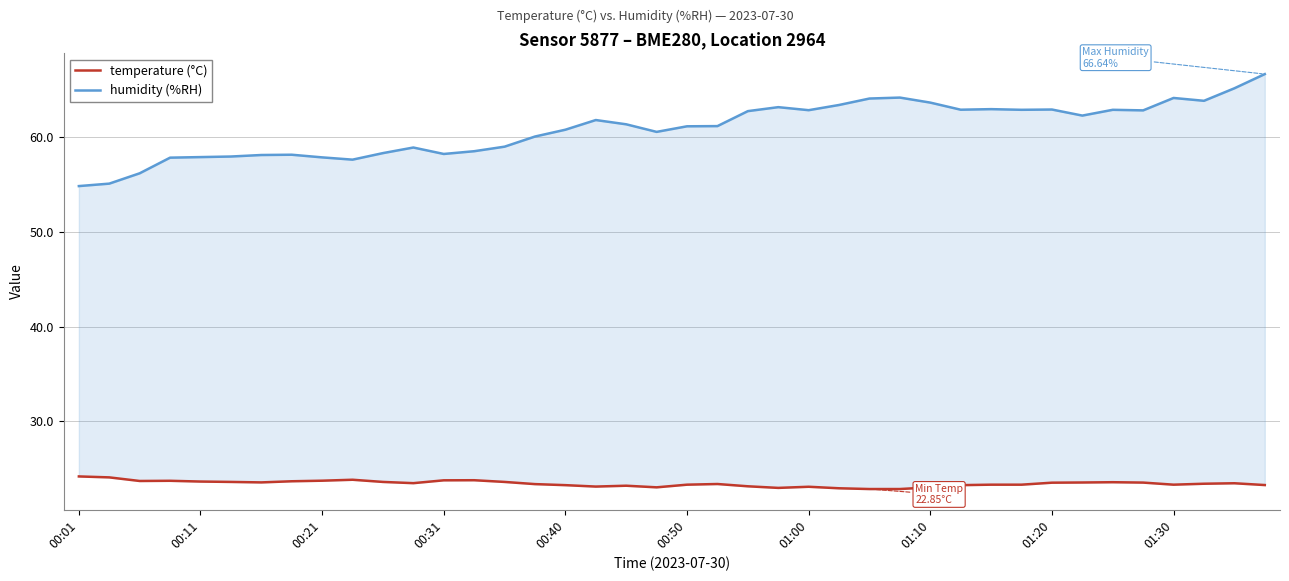

The value of temperature (°C) at 00:40 is 14.7. True or false?

False